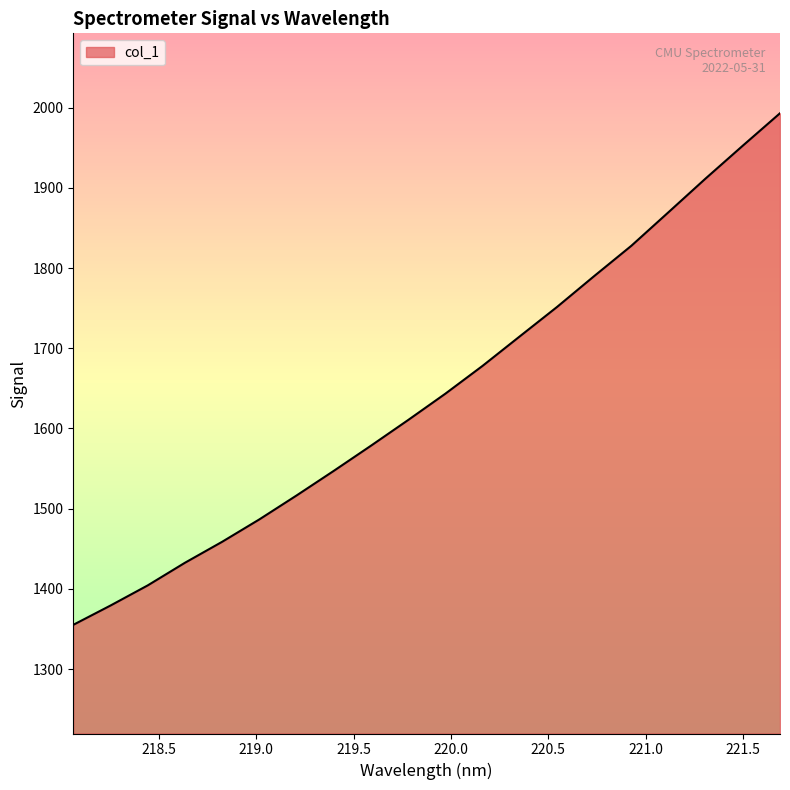

What is the difference between the maximum and minimum values?

637.9